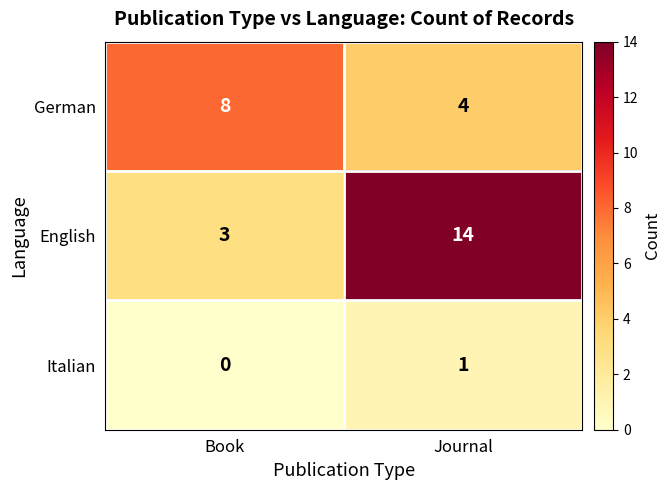

Count the number of data series in this chart.

3